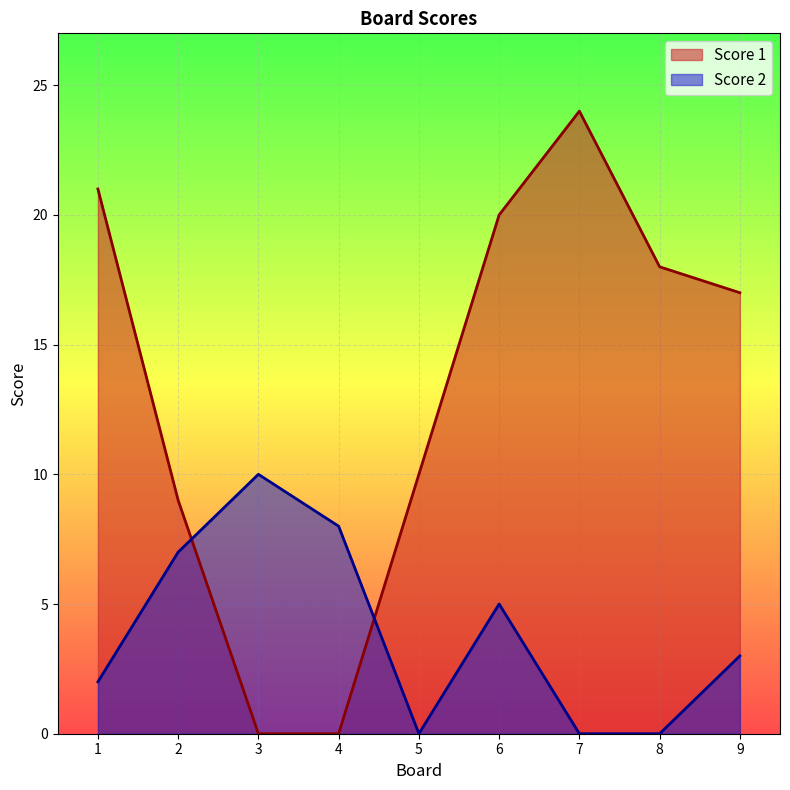

How many values in the Score 2 series are below 3?

4